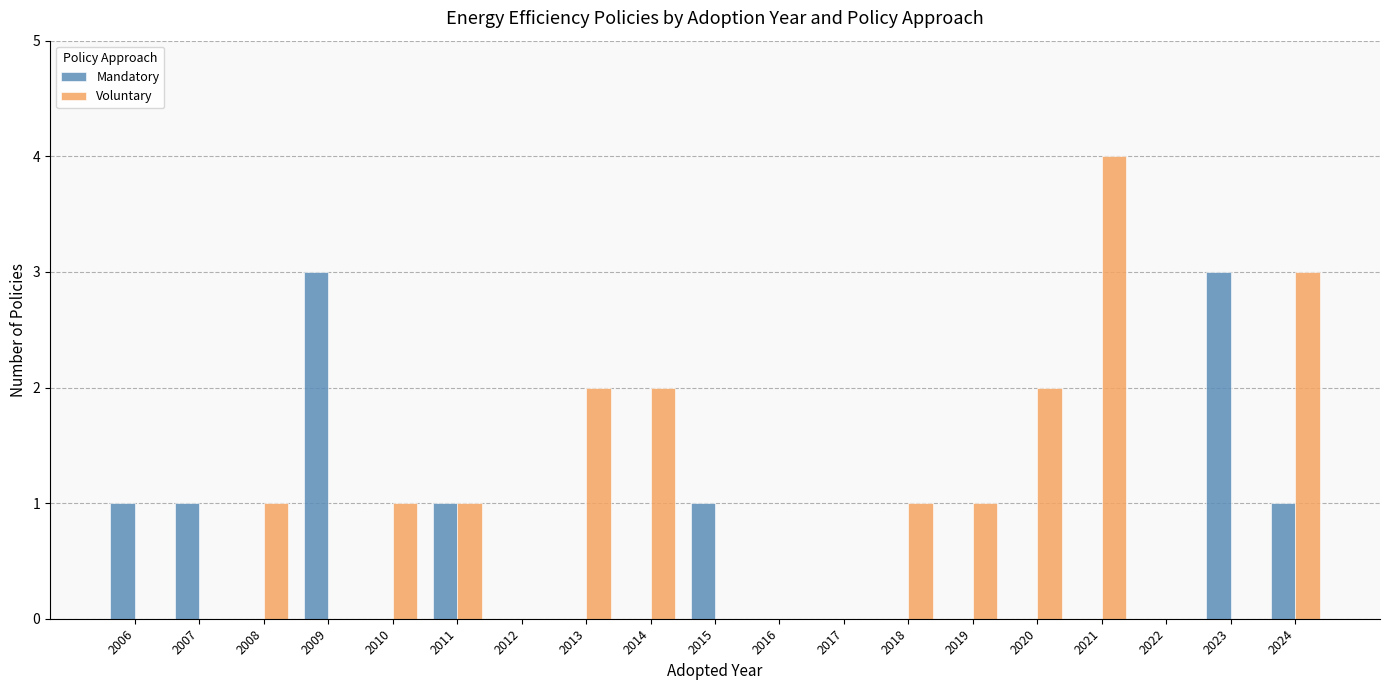

Between 2006 and 2024, which series saw the biggest shift?

Voluntary